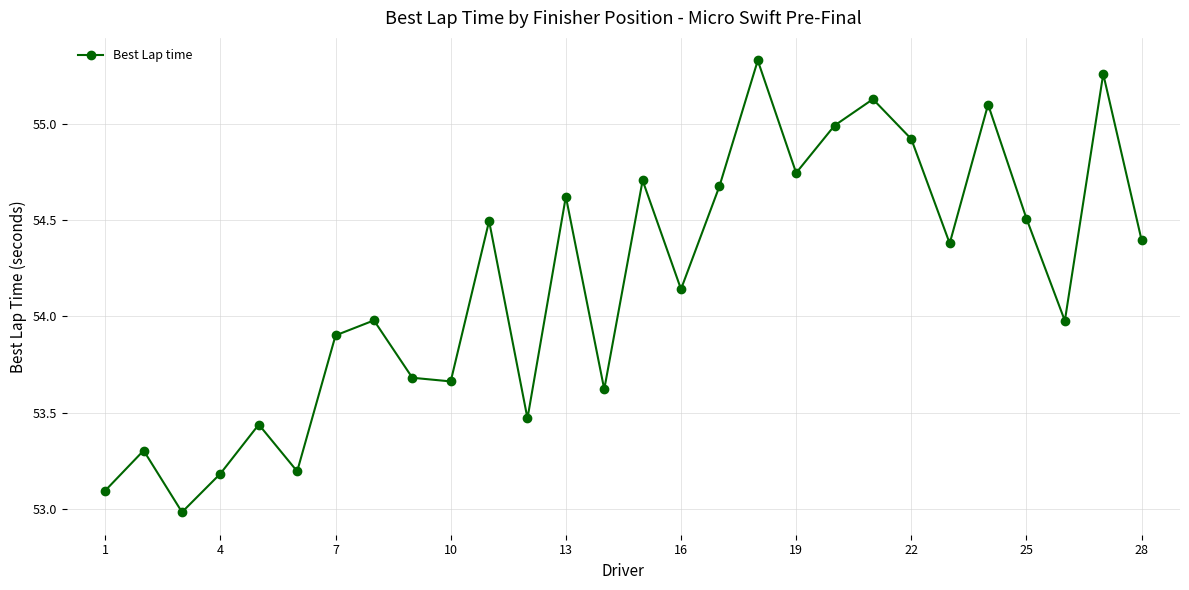

How many points are lower than both their immediate neighbors (excluding endpoints)?

9